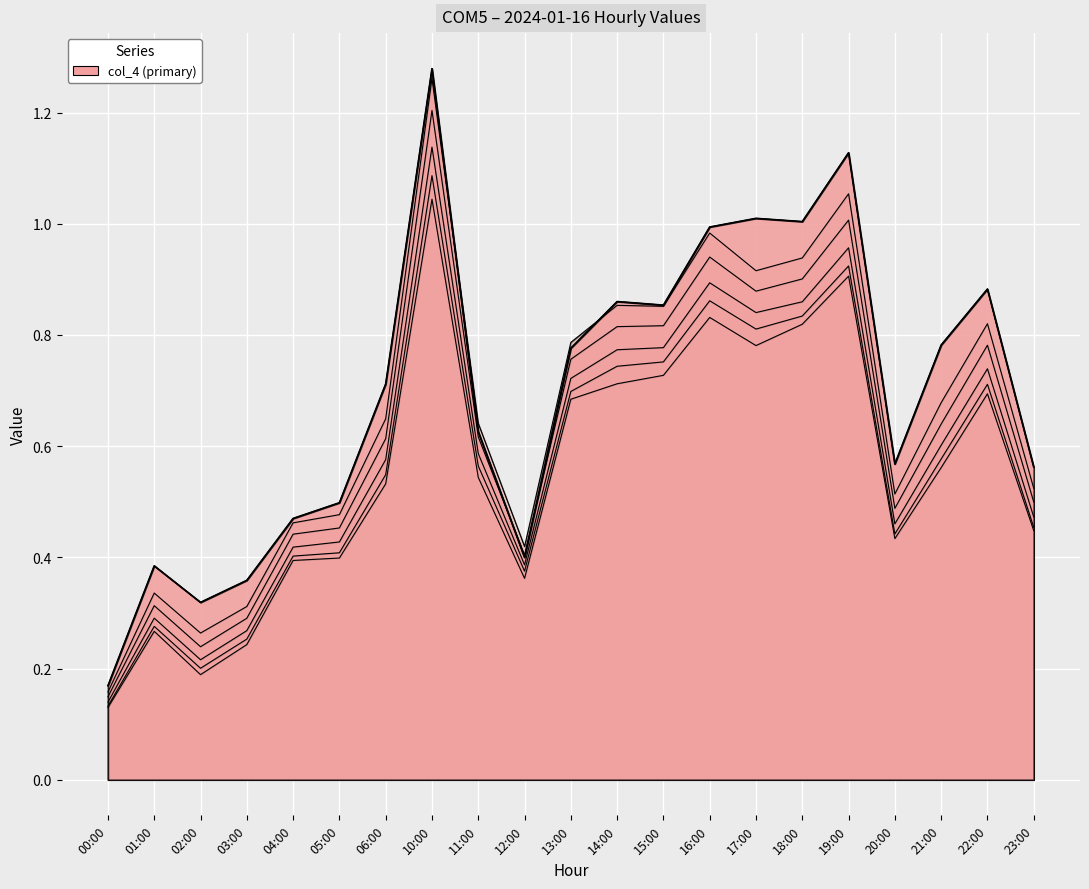

What is the label of the 15th point from the left?

17:00